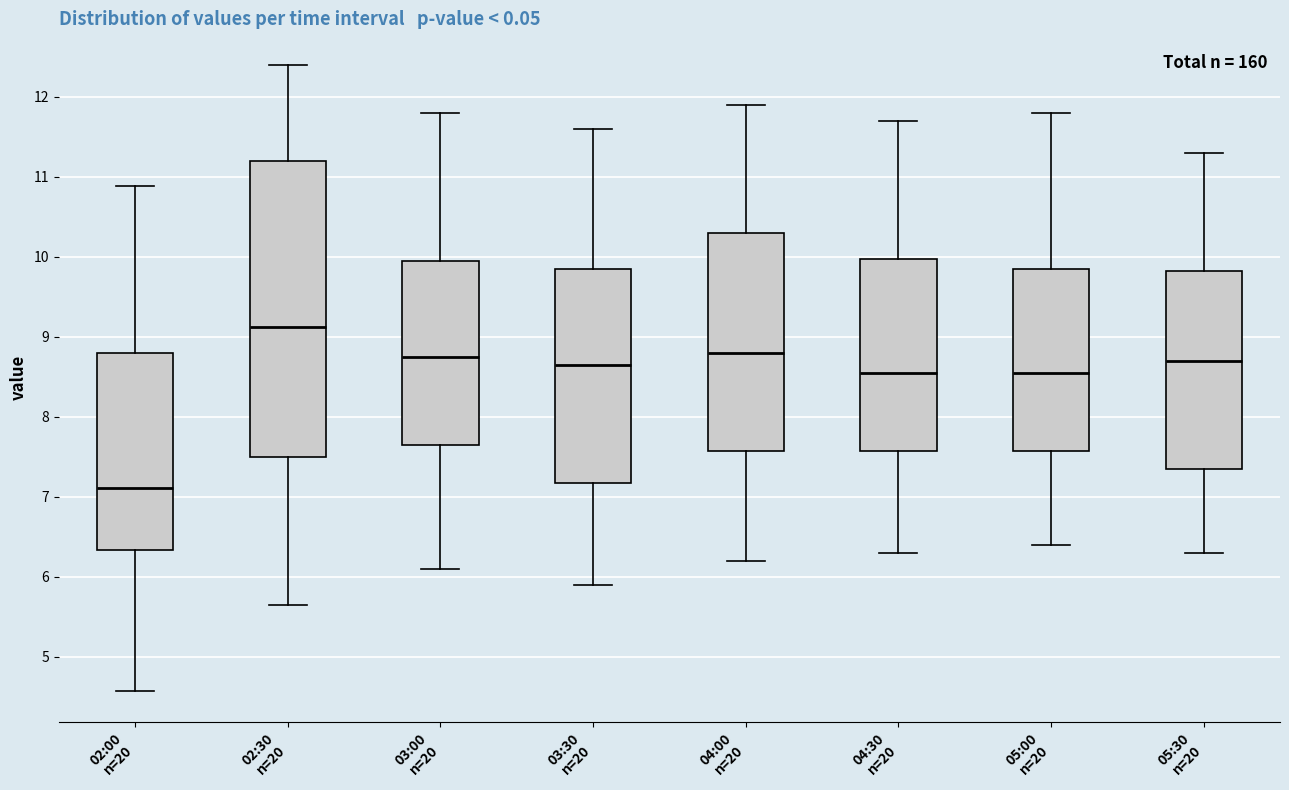

Which box has the lowest median line?

02:00 n=20